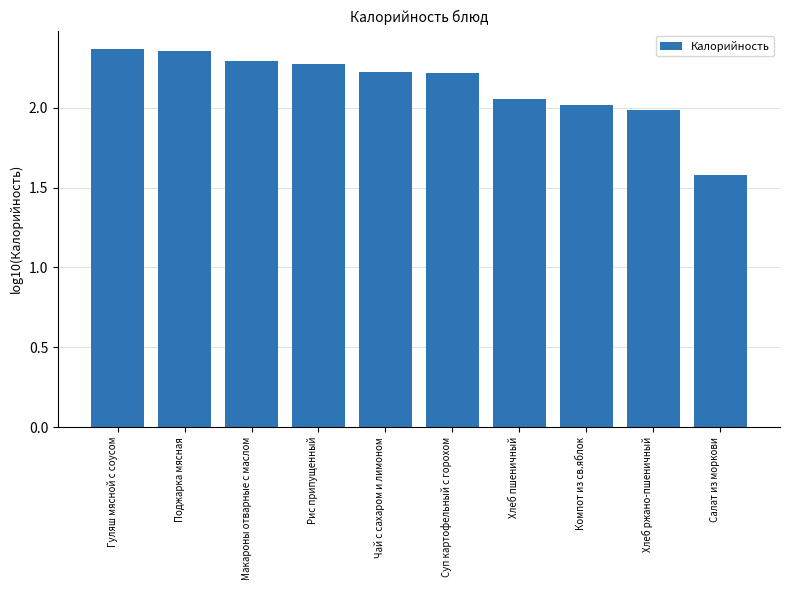

What is the difference between the second highest and second lowest values?

0.4